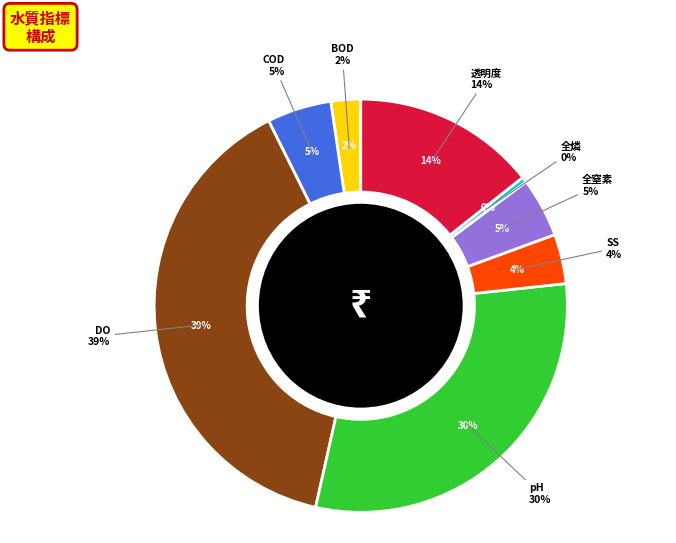

Which slice is the largest?

DO